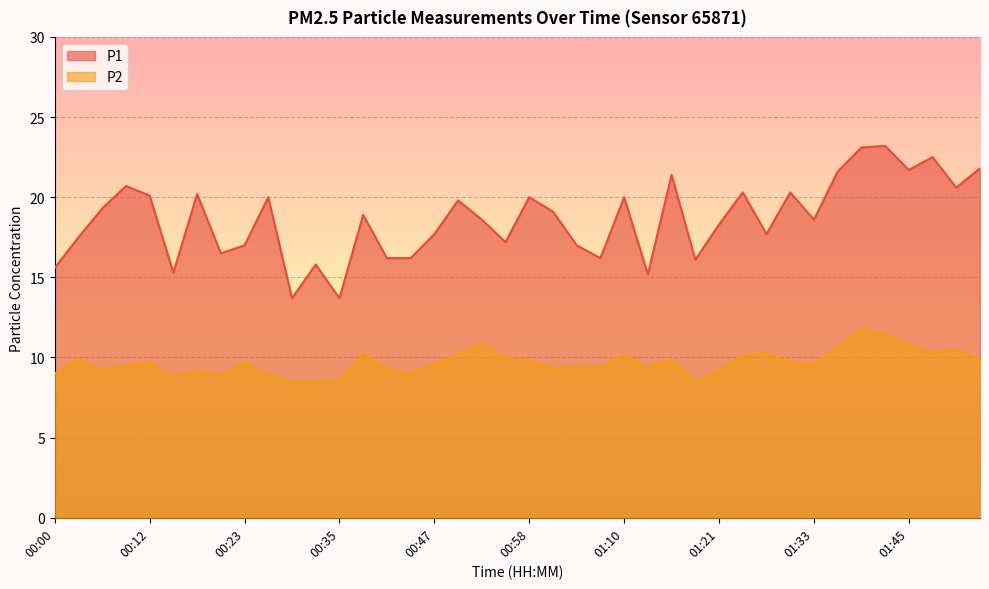

Between 01:47 and 01:18, which is larger?

01:47